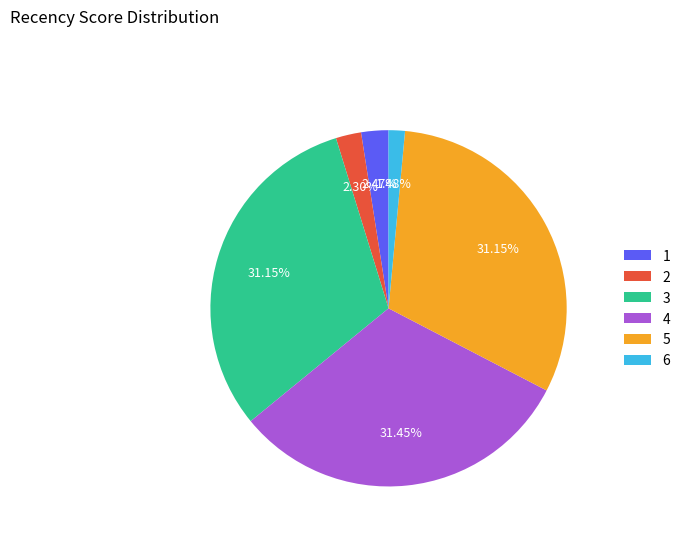

Which has a higher value, 2 or 4?

4